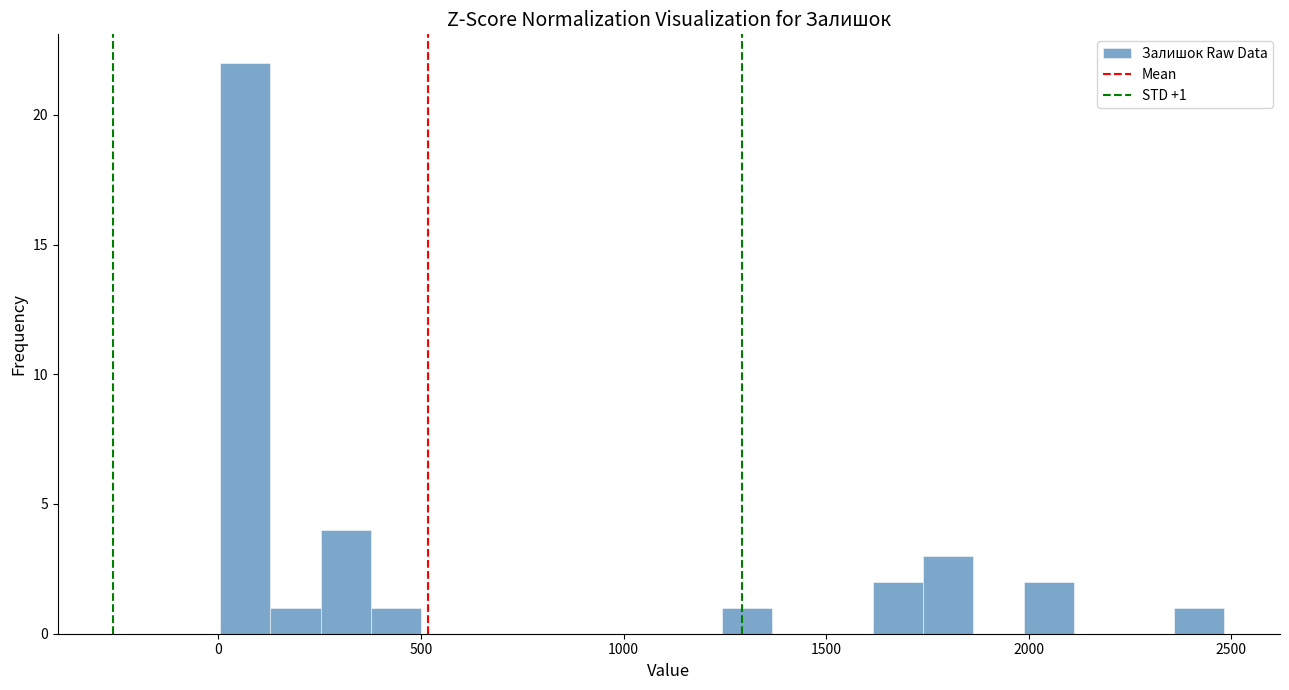

Read against the x-axis, roughly where is the centre of the tallest bar?

50